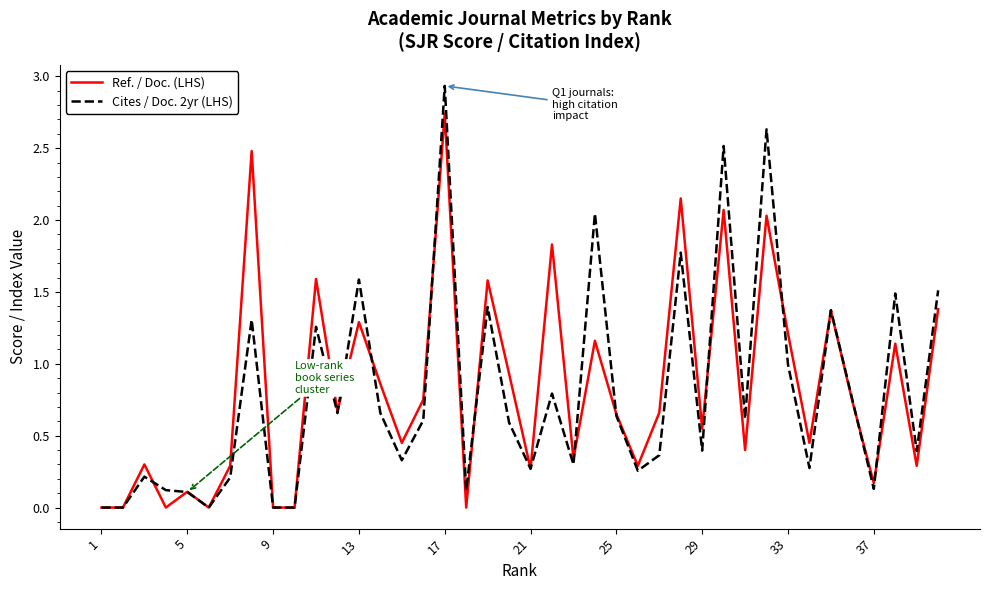

List the series in order of their peak value, lowest first.

Ref. / Doc. (LHS), Cites / Doc. 2yr (LHS)